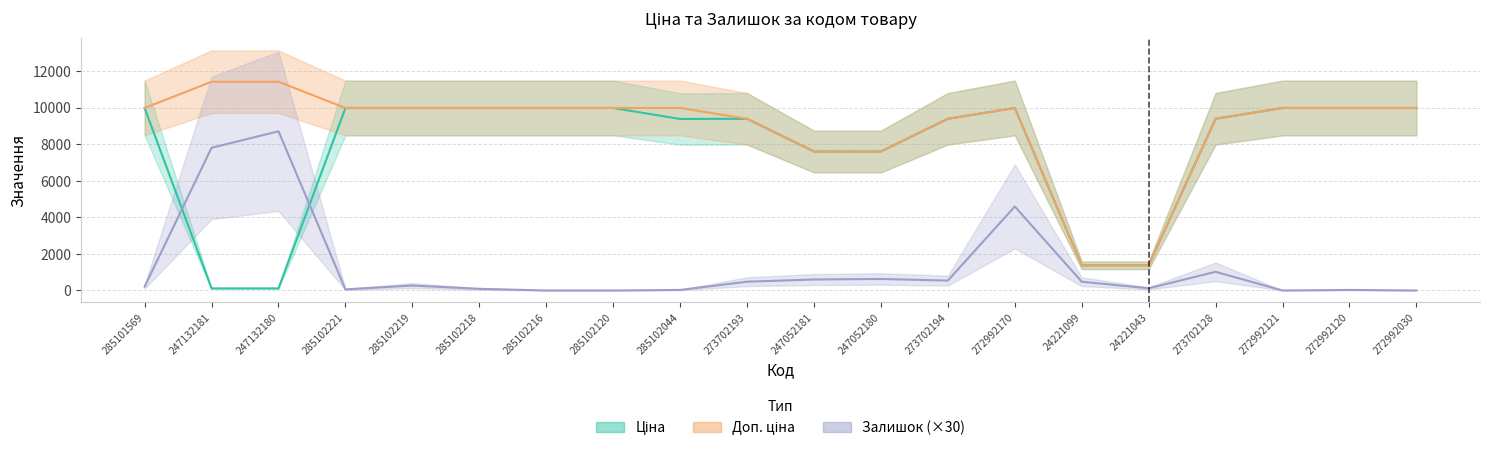

Reading left to right, transcribe all the data shown in this chart.

Ціна: 285101569=9975.0	247132181=114.1	247132180=114.1	285102221=9975.0	285102219=9975.0	285102218=9975.0	285102216=9975.0	285102120=9975.0	285102044=9375.0	273702193=9384.0	247052181=7596.5	247052180=7596.5	273702194=9384.0	272992170=9975.0	24221099=1375.4	24221043=1375.4	273702128=9384.0	272992121=9975.0	272992120=9975.0	272992030=9975.0
Доп. ціна: 285101569=9975.0	247132181=11410.0	247132180=11410.0	285102221=9975.0	285102219=9975.0	285102218=9975.0	285102216=9975.0	285102120=9975.0	285102044=9975.0	273702193=9384.0	247052181=7596.5	247052180=7596.5	273702194=9384.0	272992170=9975.0	24221099=1375.0	24221043=1375.0	273702128=9384.0	272992121=9975.0	272992120=9975.0	272992030=9975.0
Залишок: 285101569=210.0	247132181=7800.0	247132180=8700.0	285102221=60.0	285102219=270.0	285102218=90.0	285102216=0.0	285102120=0.0	285102044=30.0	273702193=480.0	247052181=600.0	247052180=630.0	273702194=540.0	272992170=4590.0	24221099=480.0	24221043=120.0	273702128=1020.0	272992121=0.0	272992120=30.0	272992030=0.0